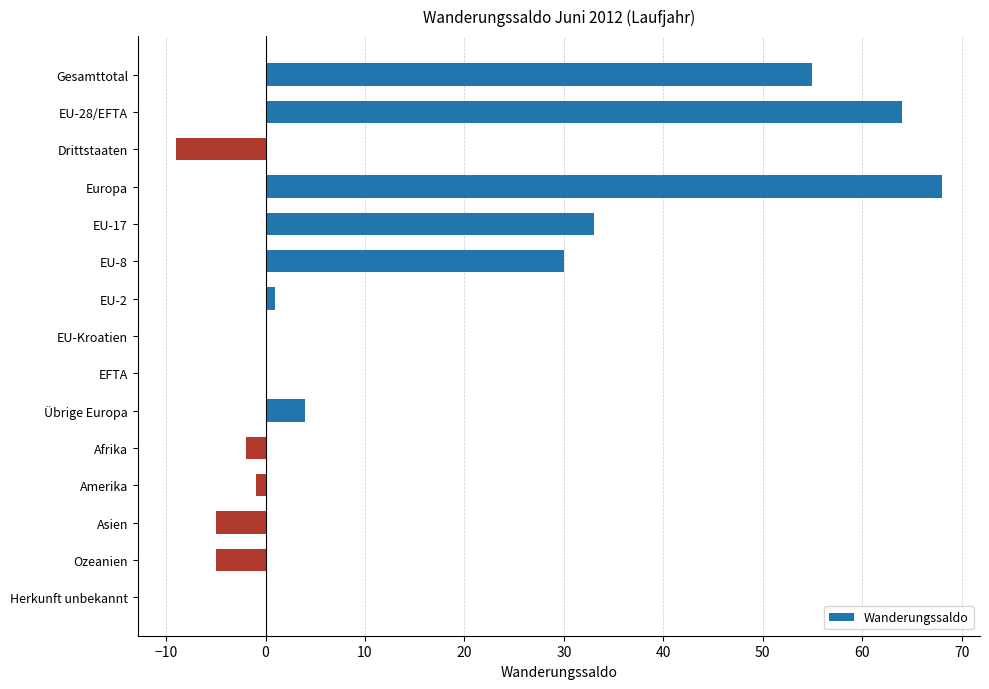

Between Afrika and Gesamttotal, which is larger?

Gesamttotal